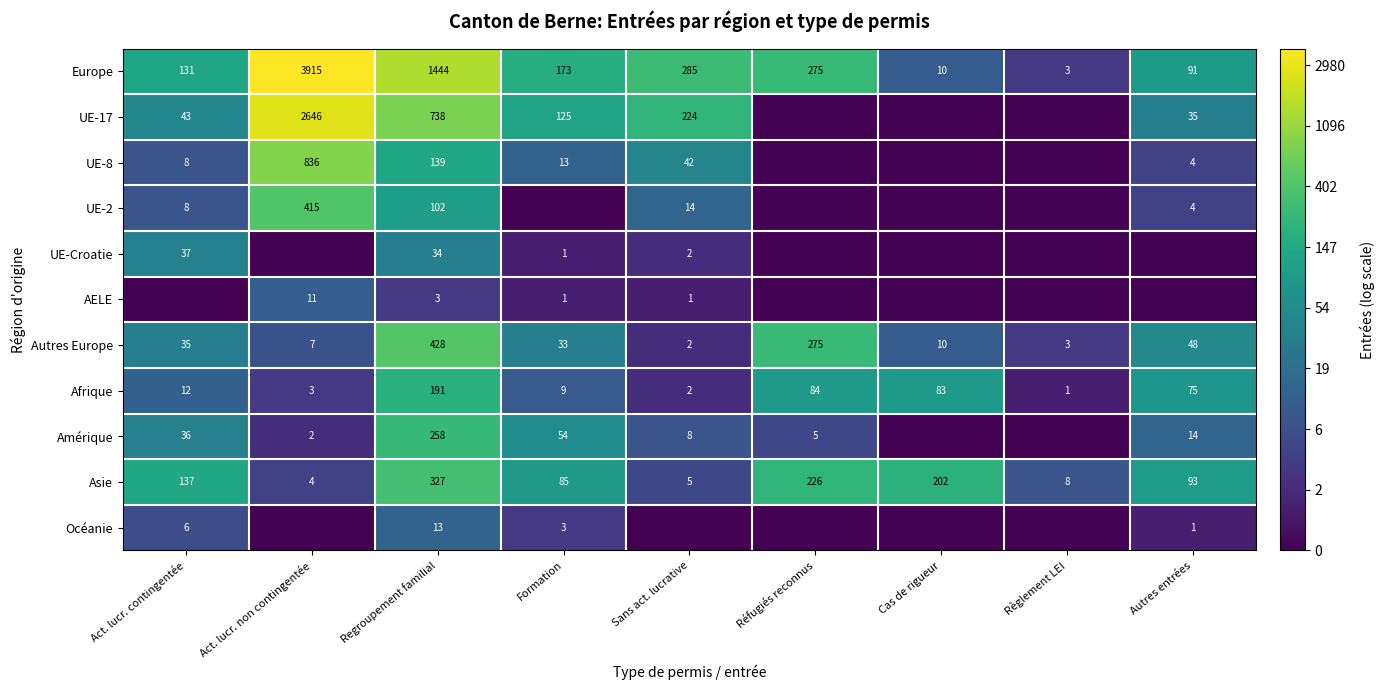

What is the sum of the UE-17 values at Act. lucr. contingentée and Sans act. lucrative?

267